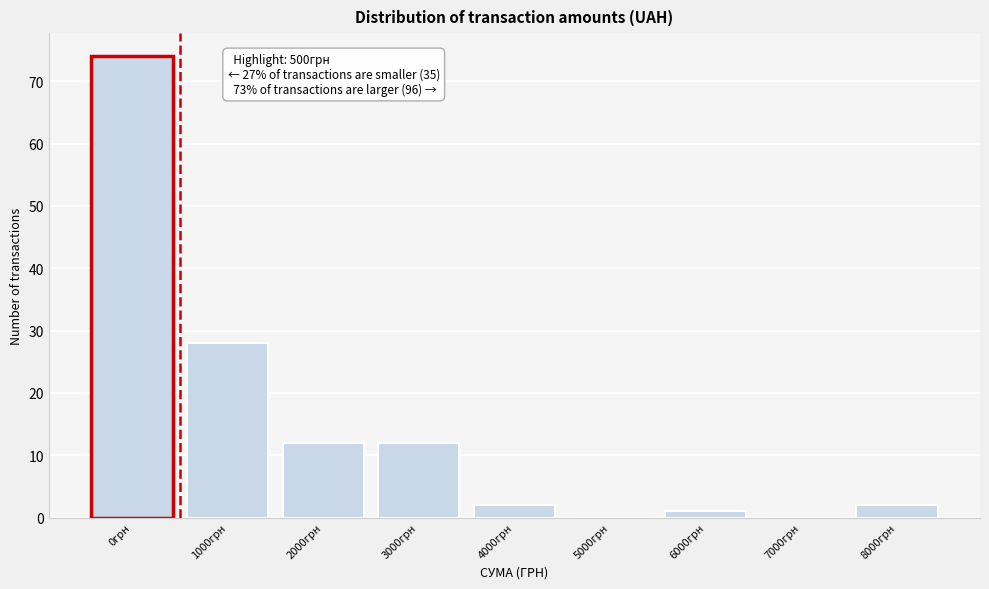

Reading left to right, what are all the values shown in this chart?

0грн=74	1000грн=28	2000грн=12	3000грн=12	4000грн=2	5000грн=0	6000грн=1	7000грн=0	8000грн=2